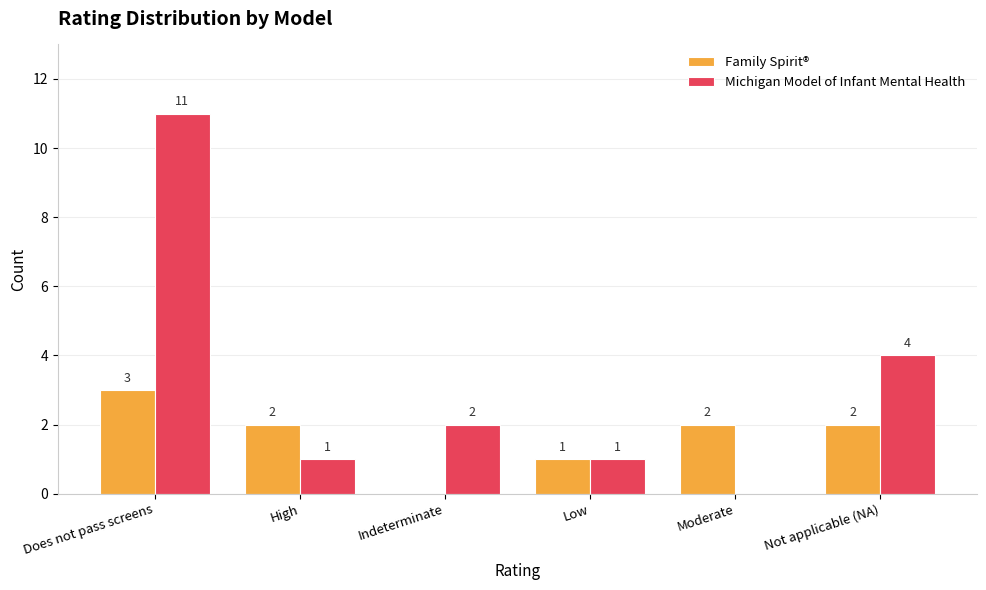

Which series has the largest total across all categories?

Michigan Model of Infant Mental Health